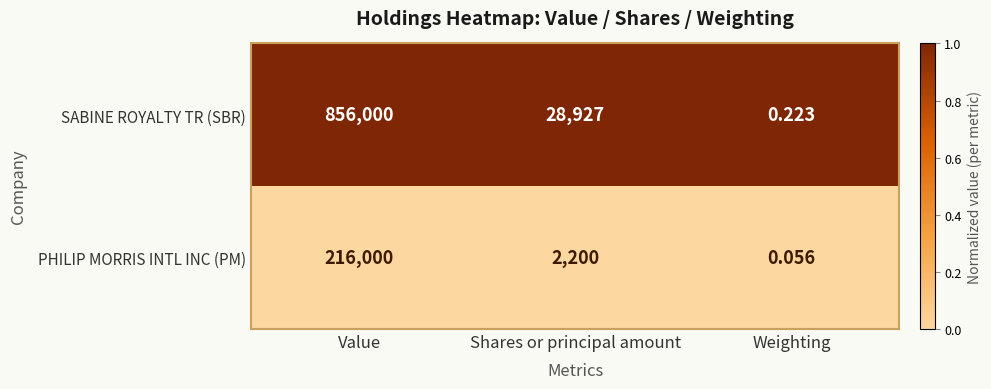

At which category is the sum across all series the highest?

Value